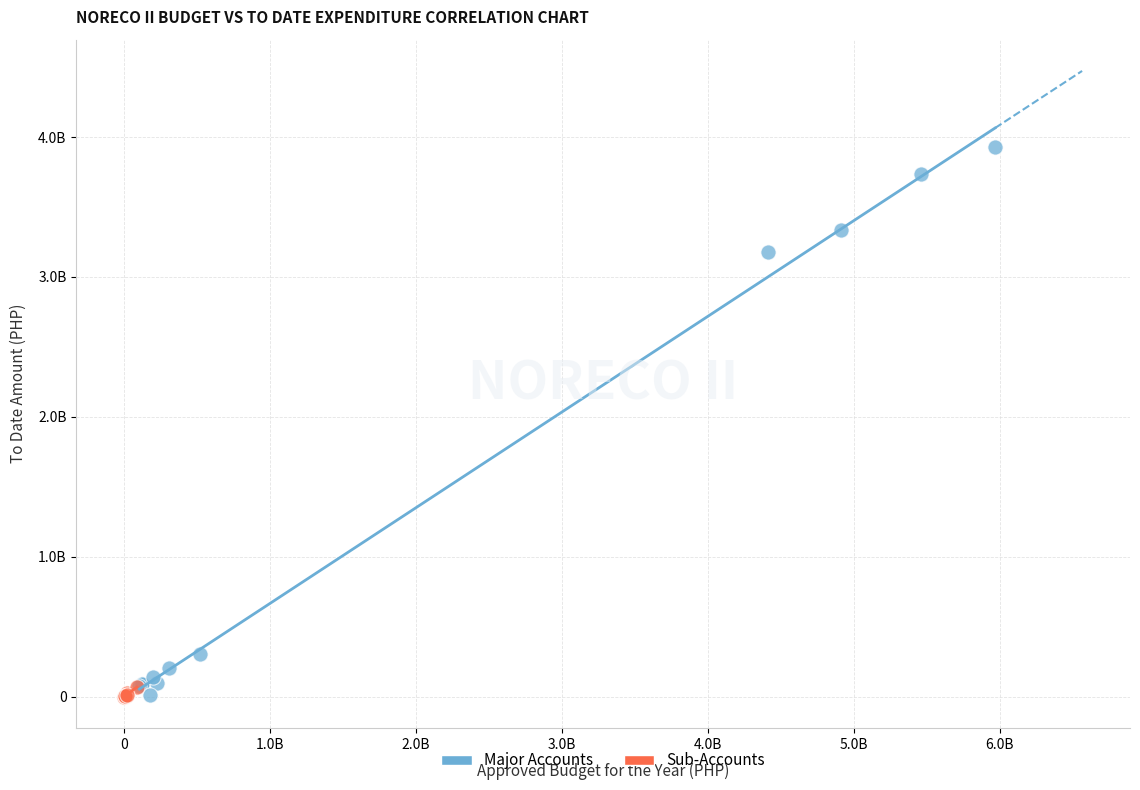

Which series reaches the maximum Y coordinate?

Major Accounts